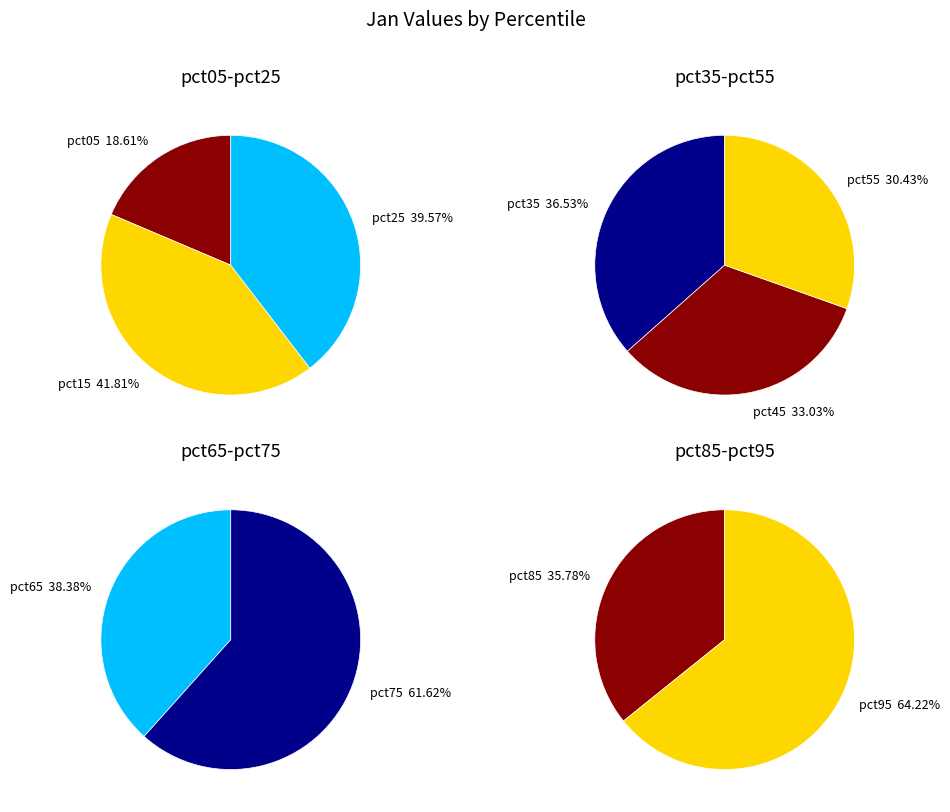

Which category has the smallest portion of the pie?

pct05